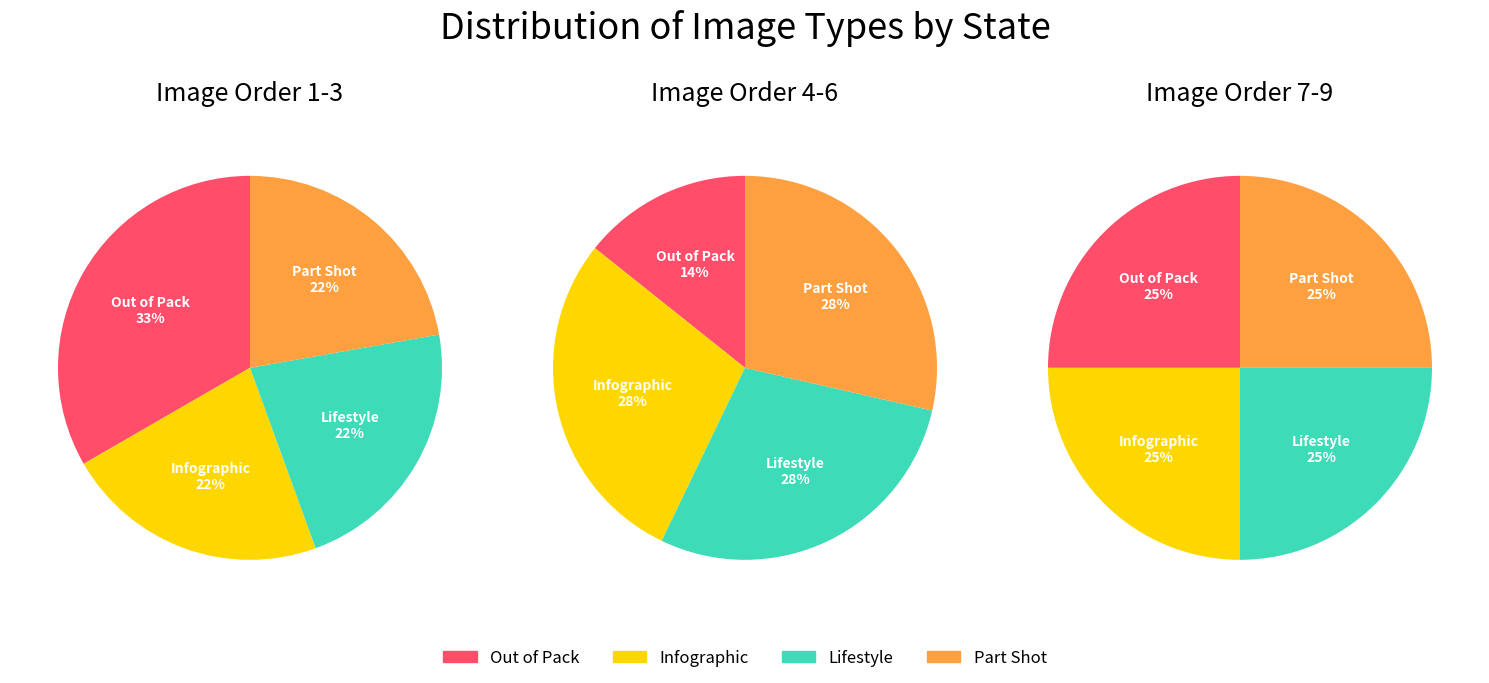

What percentage is NOT represented by Image Order 1-3?

40.0%